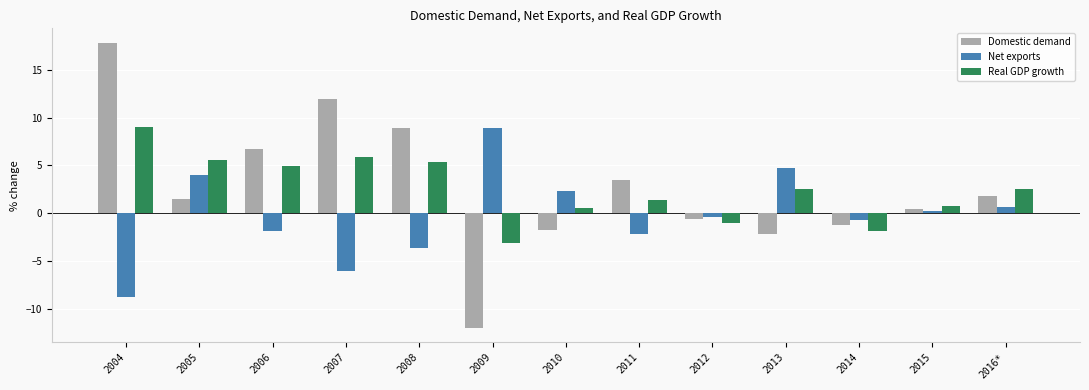

Rank the series at 2008 from highest to lowest value.

Domestic demand, Real GDP growth, Net exports